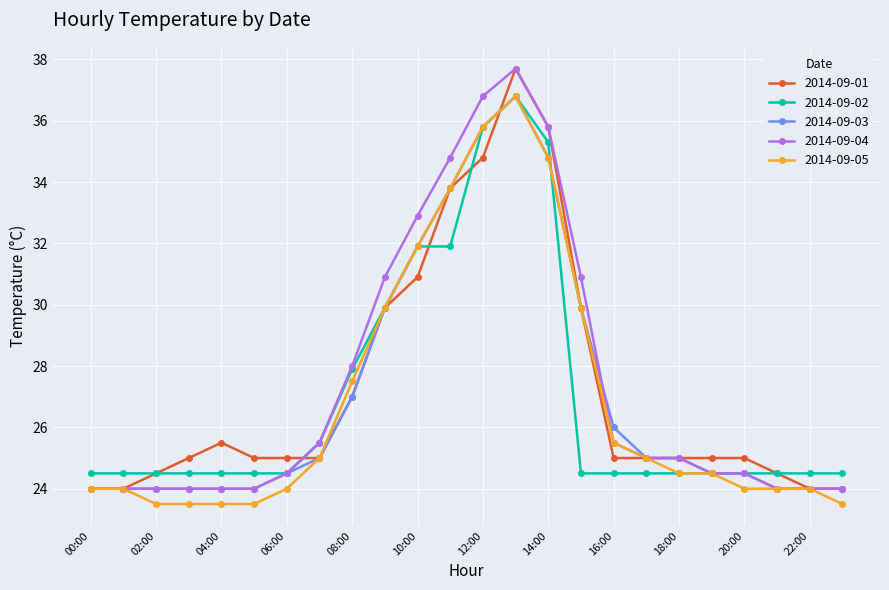

What is the value of the 2014-09-04 point at the 21st from the left?

24.5